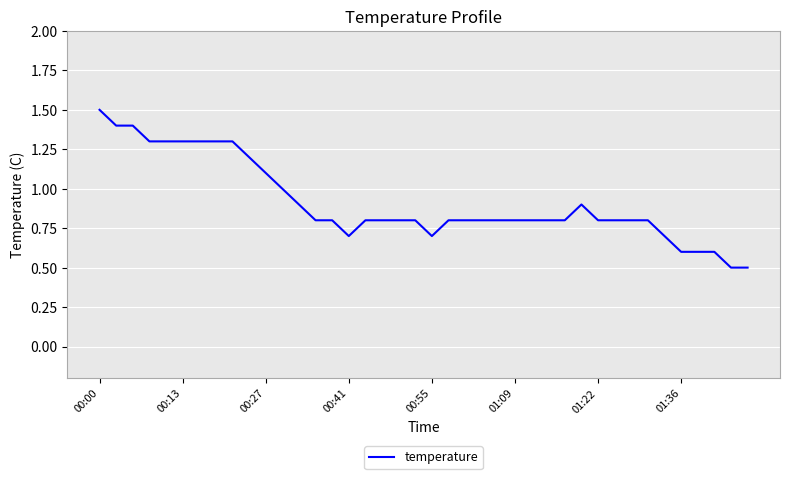

What is the minimum value shown in the chart?

0.5